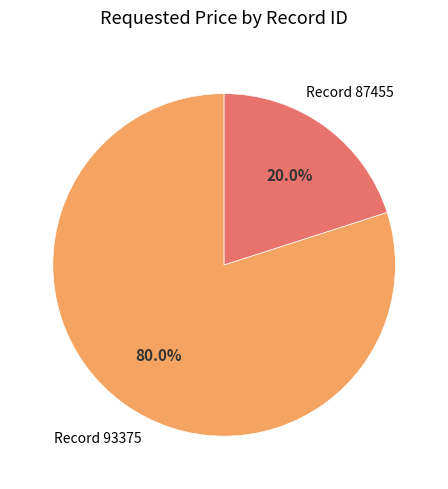

Is there any slice that represents more than half of the pie?

Yes